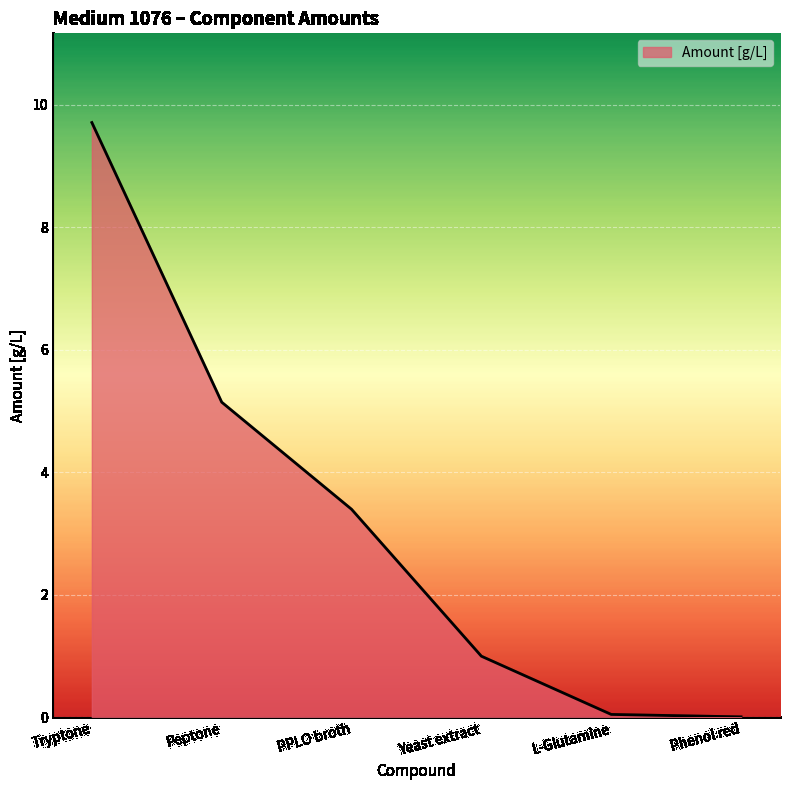

At which label does the data first exceed 3?

Tryptone